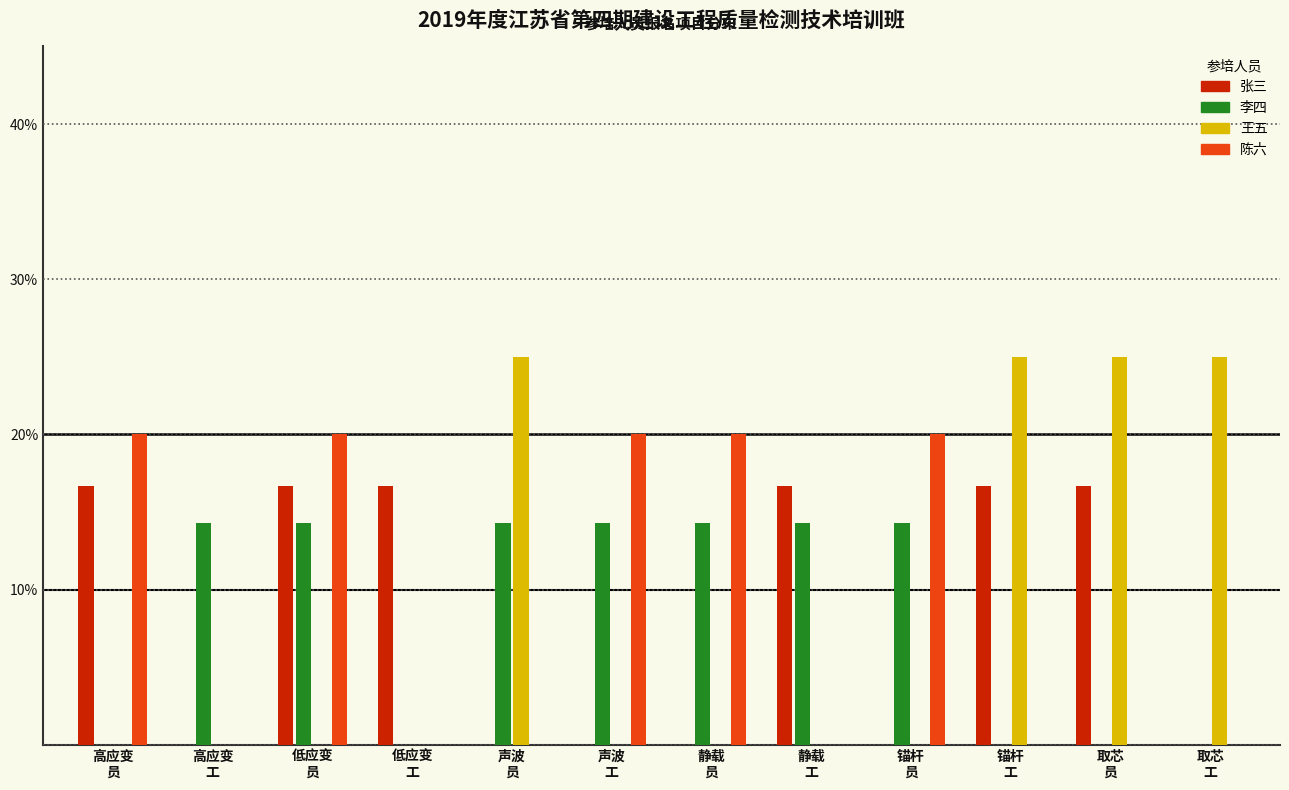

What are all the series names shown in the legend?

张三, 李四, 王五, 陈六